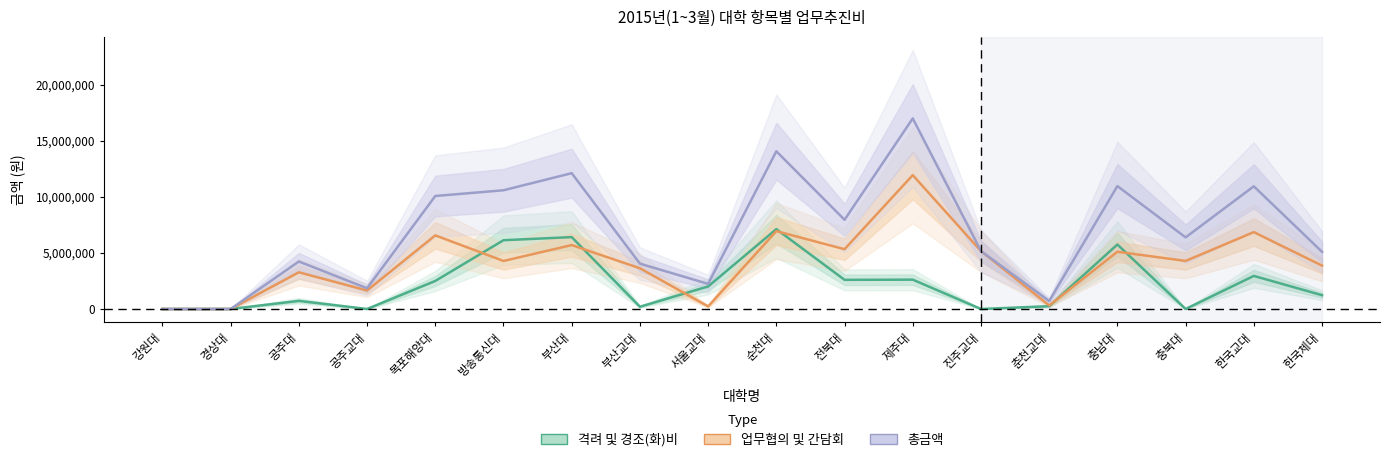

In 업무협의 및 간담회, how many points are higher than both neighbors (excluding endpoints)?

7